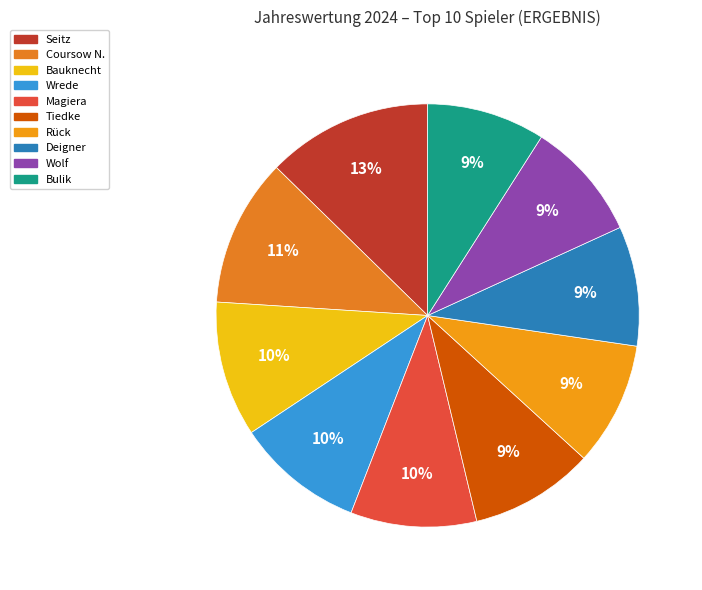

To the nearest percent, what portion does Wolf represent?

9%